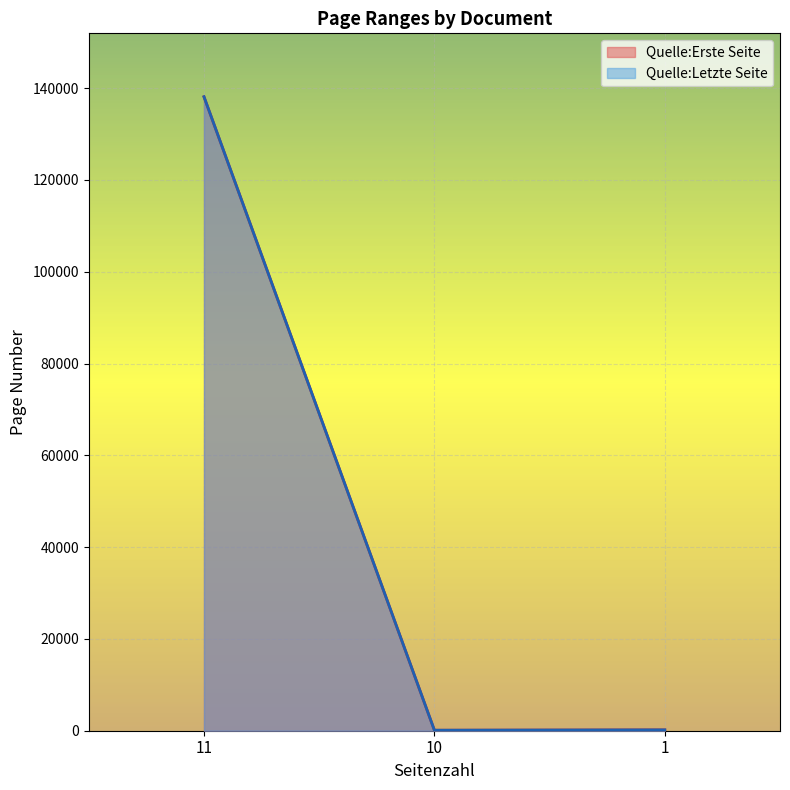

What is the value of the Quelle:Letzte Seite point at the 2nd from the left?

111